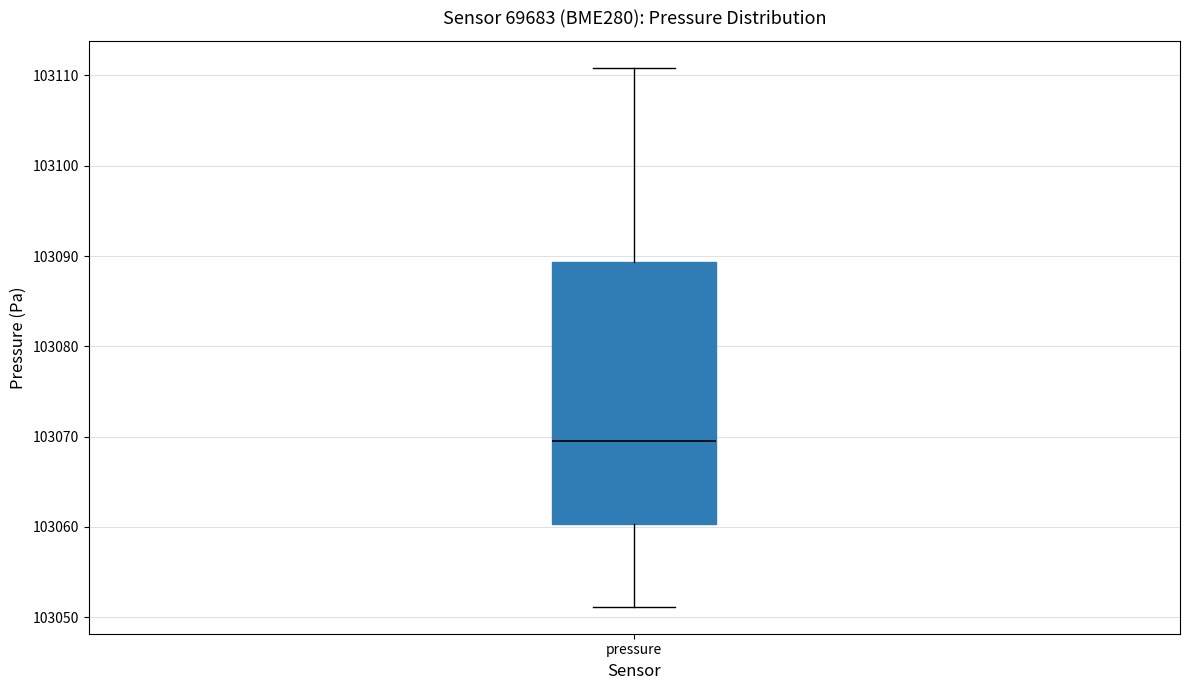

Transcribe this box plot: give where the median line is, the range the box spans, and where the two whiskers end, as read against the y-axis. The values are not printed on the chart, so give them approximately, as read against the axis.

median 103070, box 103060 to 103089, whiskers 103051 to 103111